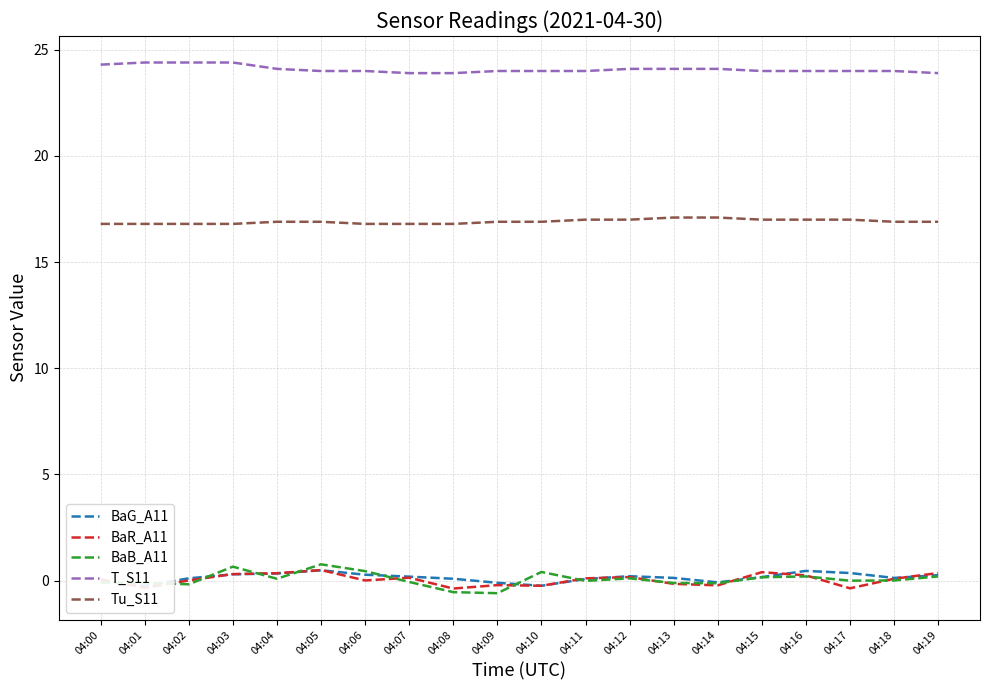

At which label does BaG_A11 first exceed 0?

04:02